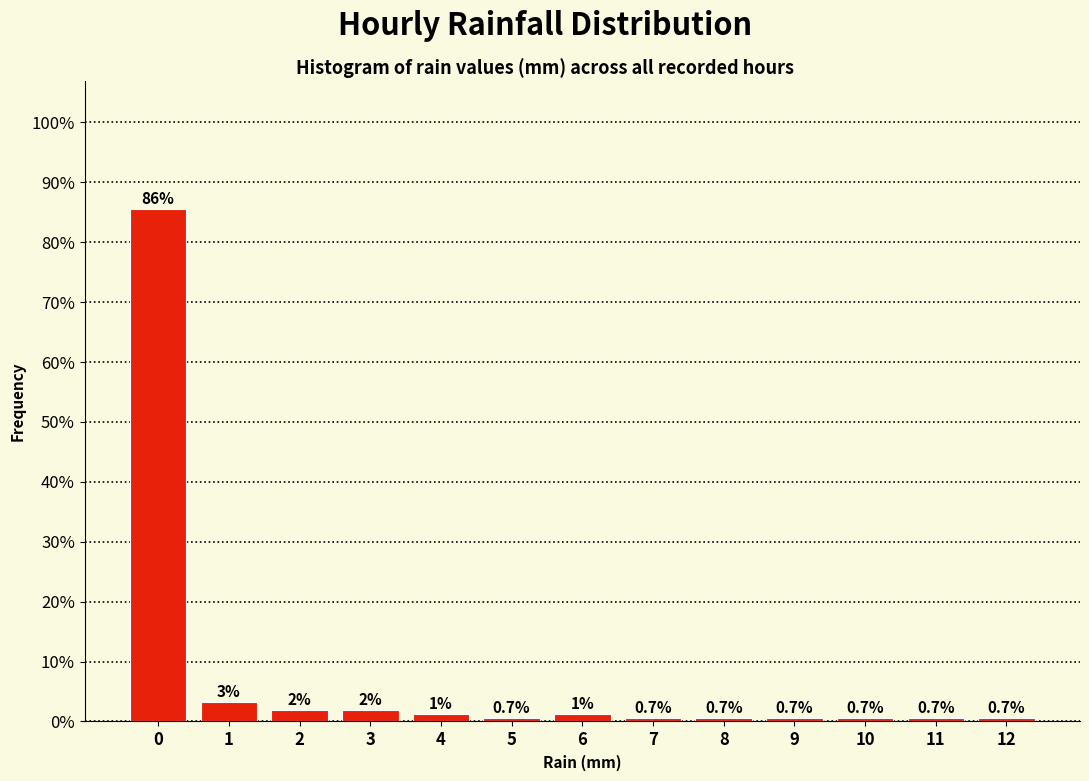

What is the maximum value shown in the chart?

85.5